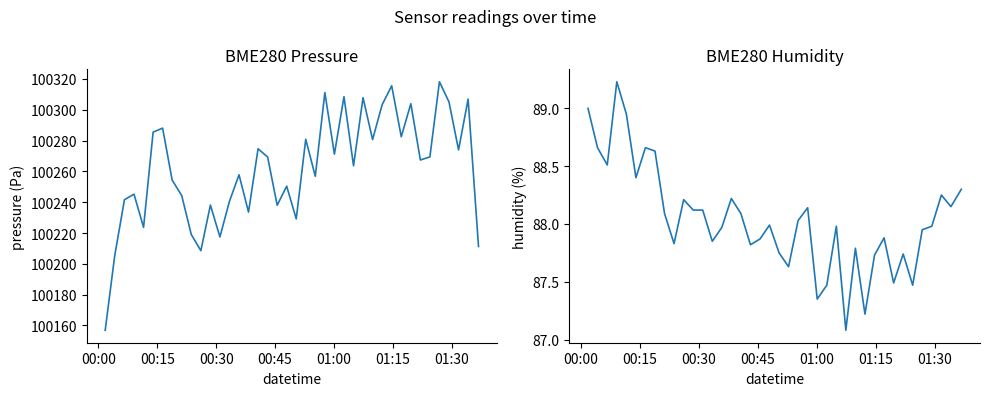

The value of BME280_humidity at 20 is 150.1. True or false?

False